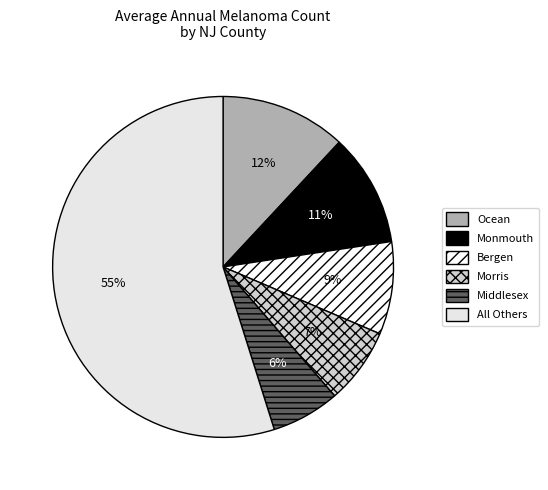

How many segments does this pie chart have?

6